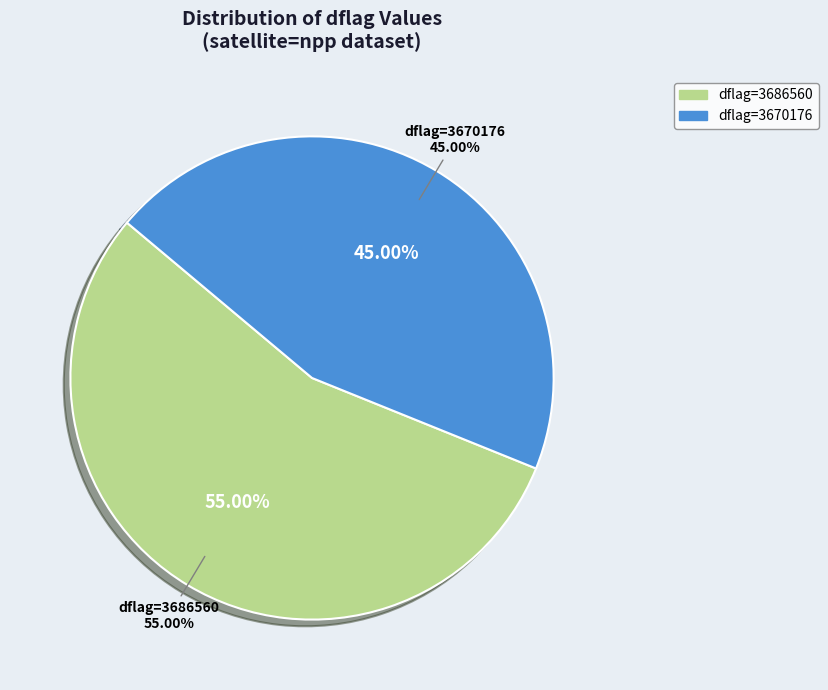

Do 2 and 30 together represent more than half of the pie?

No